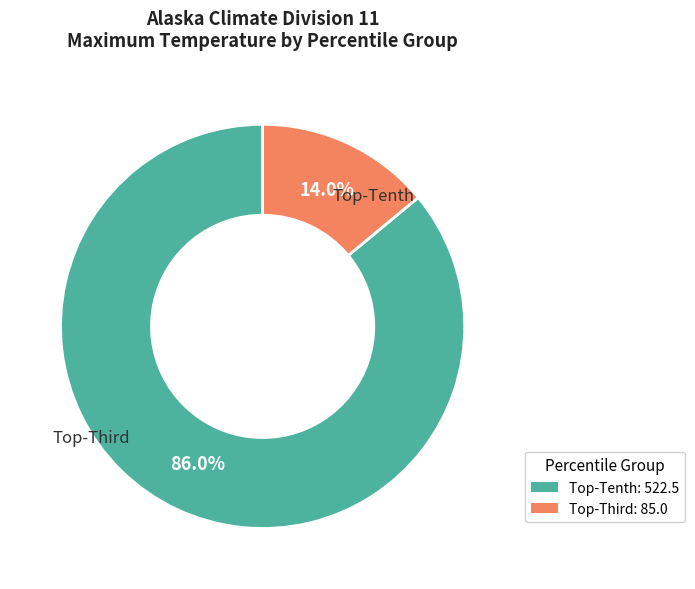

How many segments does this pie chart have?

2